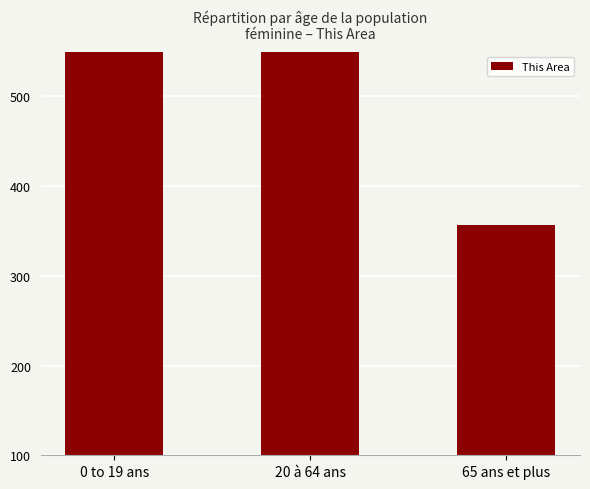

Which label corresponds to the largest value in the chart?

20 à 64 ans